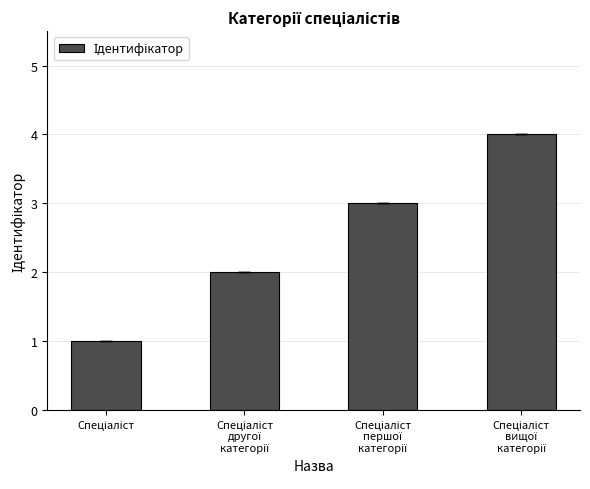

What is the greatest value displayed?

4